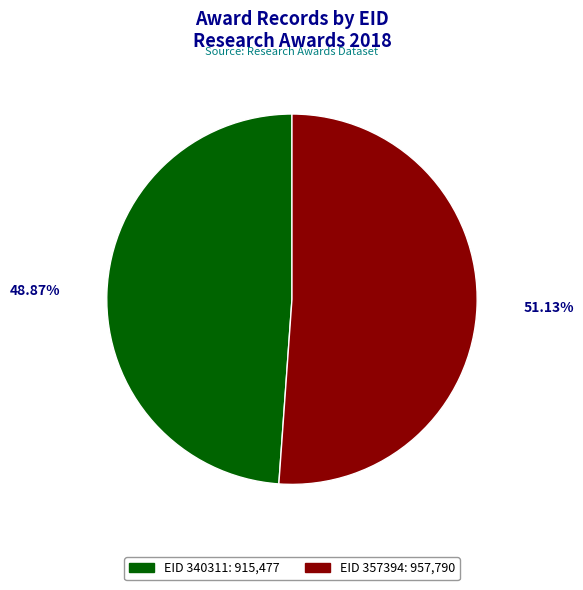

Is there any slice that represents more than half of the pie?

Yes